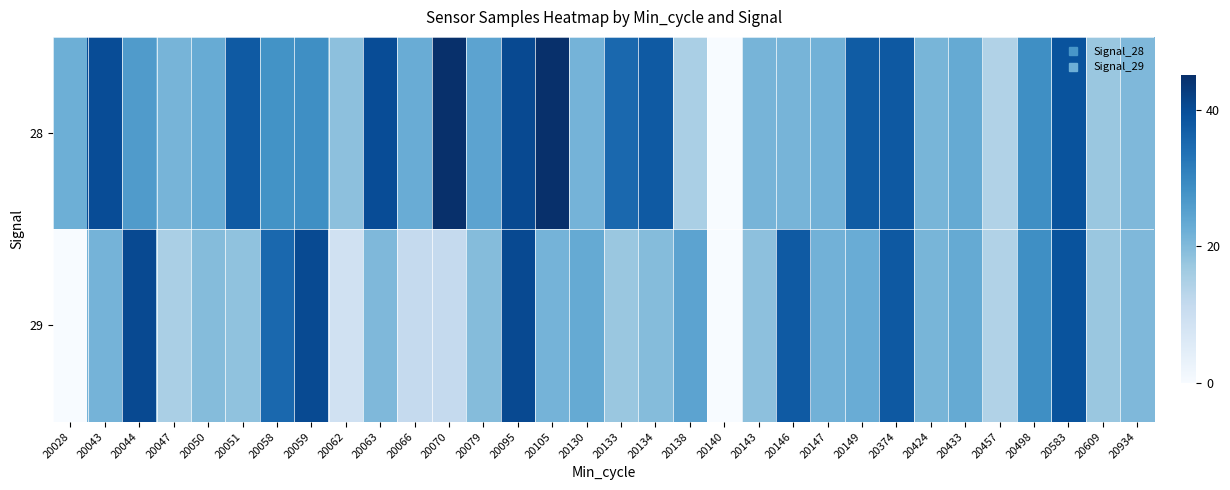

Reading left to right, list all the values displayed in this chart.

28: 20028=22.3	20043=40.0	20044=26.1	20047=21.1	20050=23.0	20051=37.7	20058=27.9	20059=28.6	20062=18.7	20063=40.0	20066=22.8	20070=45.0	20079=24.6	20095=40.6	20105=45.0	20130=21.4	20133=35.2	20134=37.7	20138=15.2	20140=0.0	20143=21.1	20146=21.1	20147=21.7	20149=37.3	20374=37.9	20424=20.9	20433=23.2	20457=14.2	20498=28.6	20583=38.9	20609=17.3	20934=20.3
29: 20028=0.0	20043=21.4	20044=40.6	20047=15.2	20050=19.6	20051=18.3	20058=35.2	20059=40.3	20062=8.9	20063=20.3	20066=11.3	20070=11.3	20079=19.6	20095=40.6	20105=21.4	20130=23.2	20133=17.3	20134=19.6	20138=24.6	20140=0.0	20143=18.7	20146=37.7	20147=21.7	20149=22.8	20374=37.9	20424=20.9	20433=23.2	20457=14.2	20498=28.6	20583=38.9	20609=17.3	20934=20.3